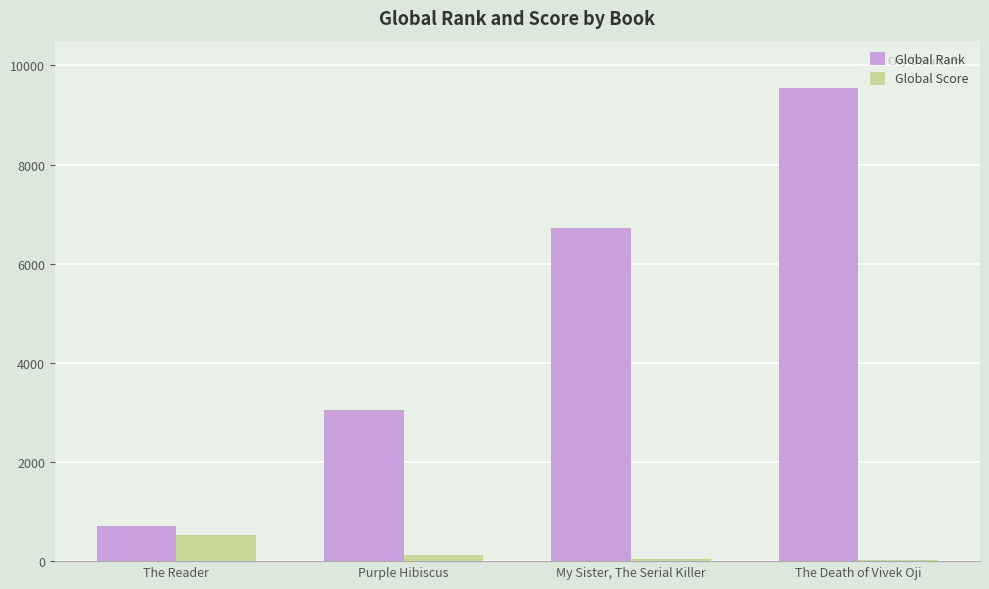

What is the highest value of the Global Rank series?

9550